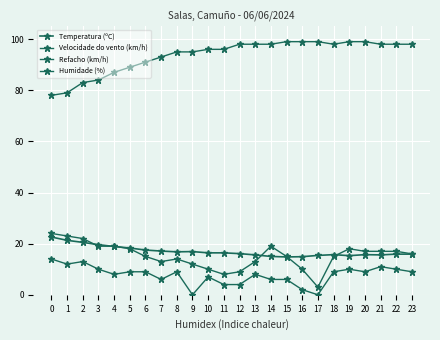

How many lines are shown in the chart?

4